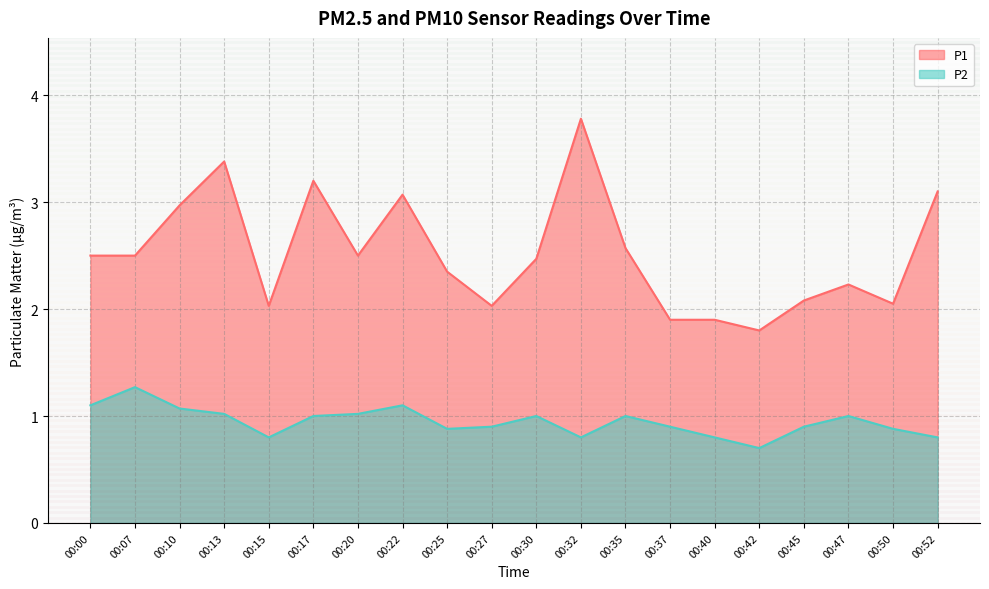

What is the highest value of the P2 series?

1.3